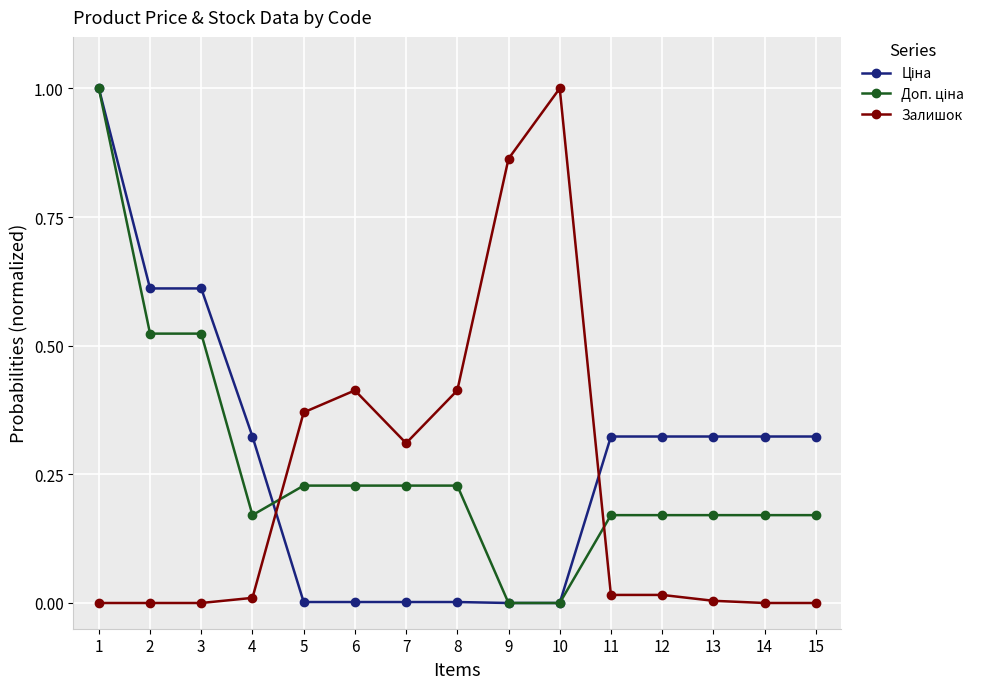

Count the number of data series in this chart.

3